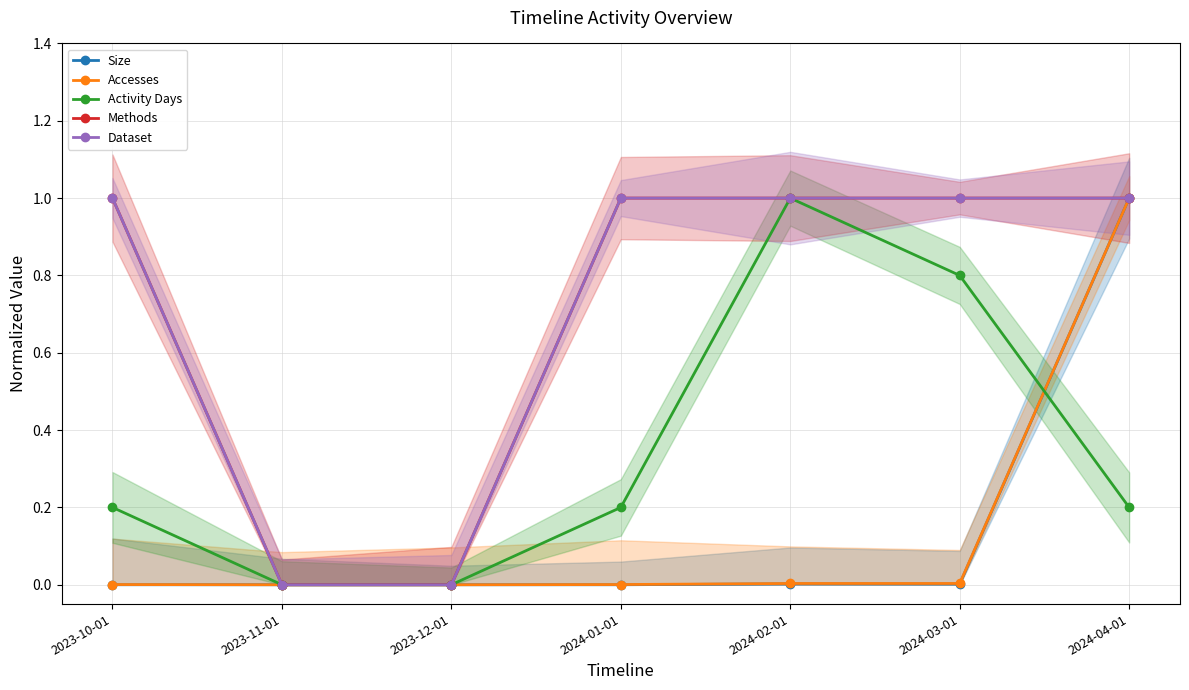

The Dataset series shows 1.0 at 2024-02-01. True or false?

True